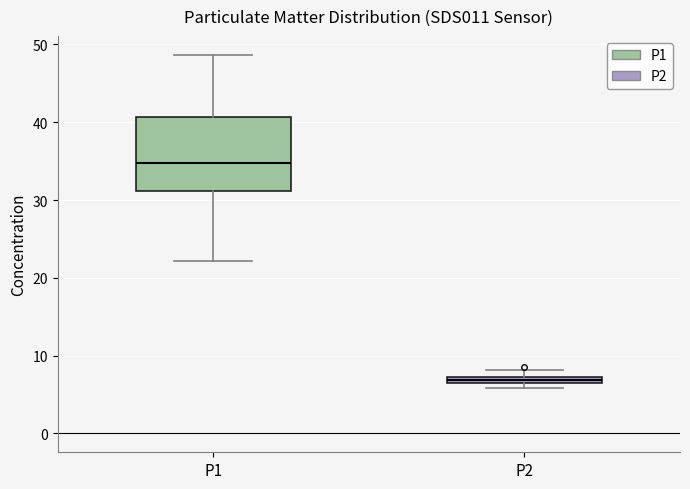

Which box has the lowest median line?

P2